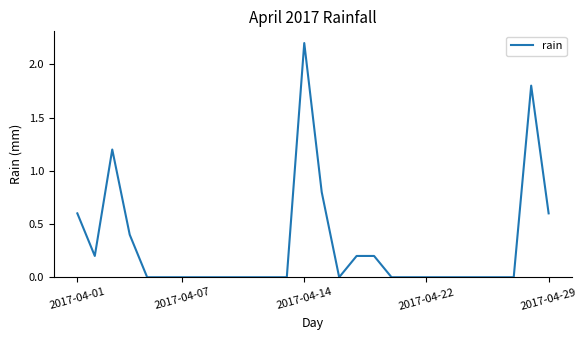

What is the difference between the maximum and minimum values?

2.2